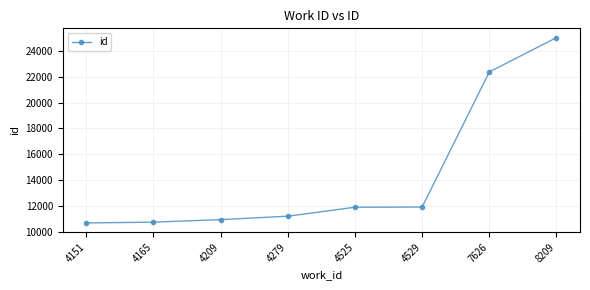

What is the difference between the values at 4529 and 4151?

1230